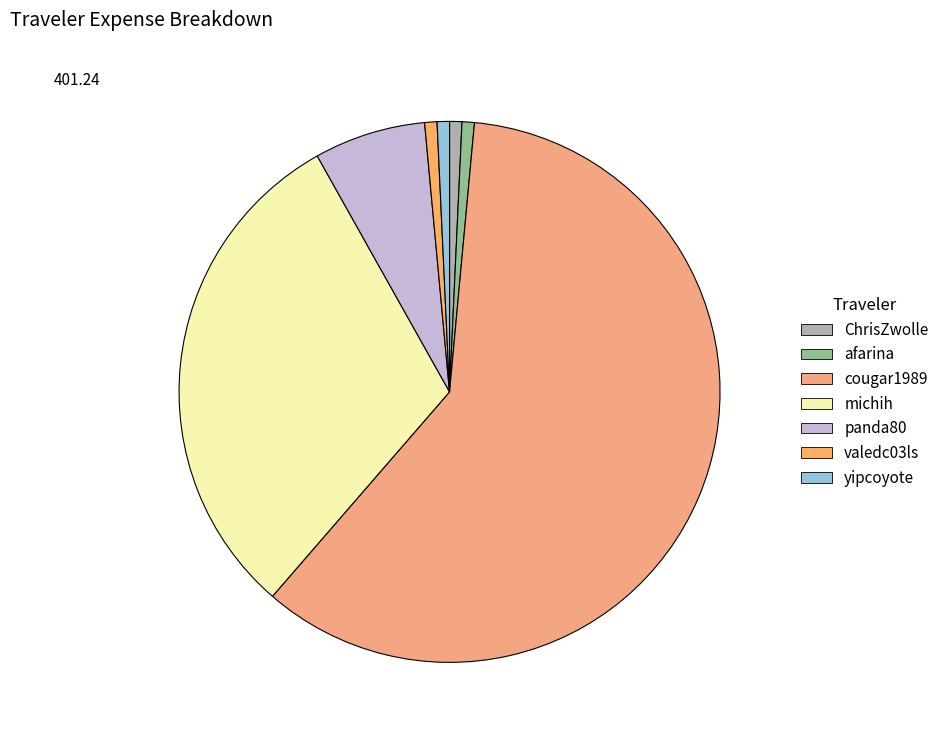

Count the number of slices in the pie.

7